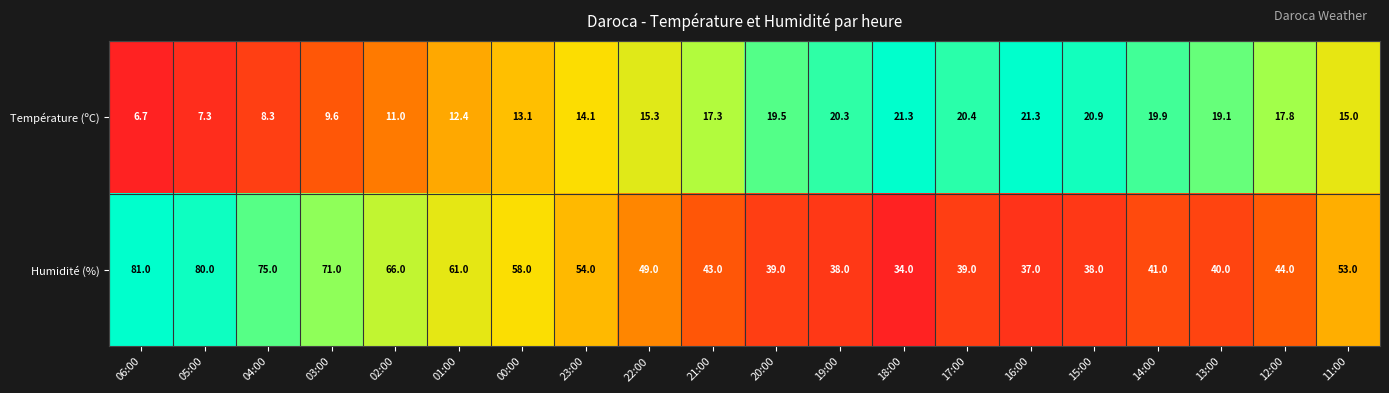

Between 03:00 and 16:00, which series saw the biggest shift?

Humidité (%)